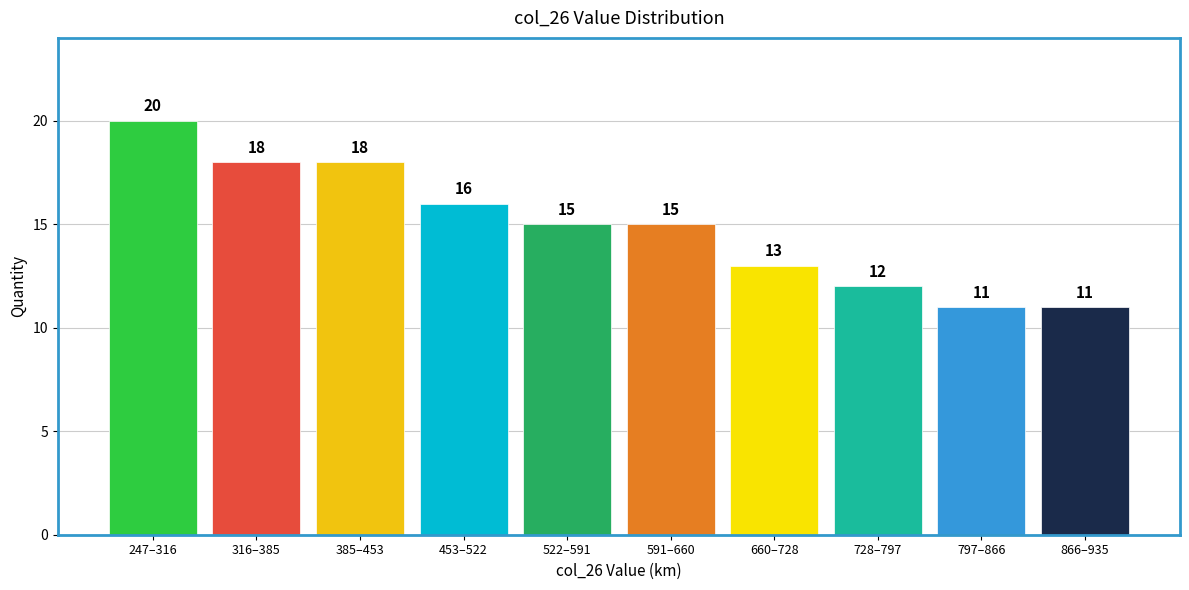

Reading left to right, extract all data points from this chart.

20	18	18	16	15	15	13	12	11	11